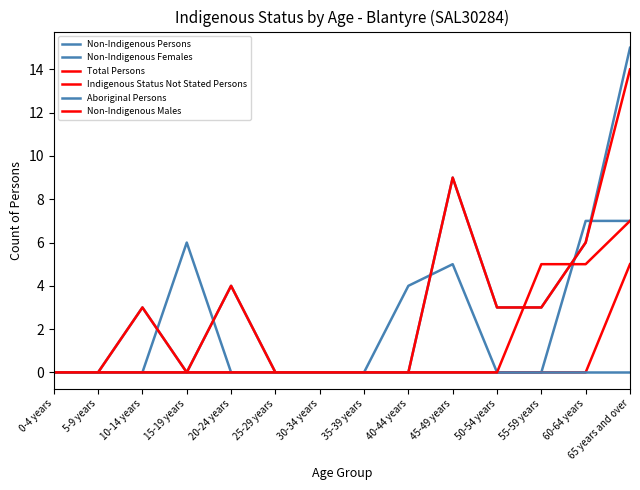

Is this an area chart (filled region under the line)?

No